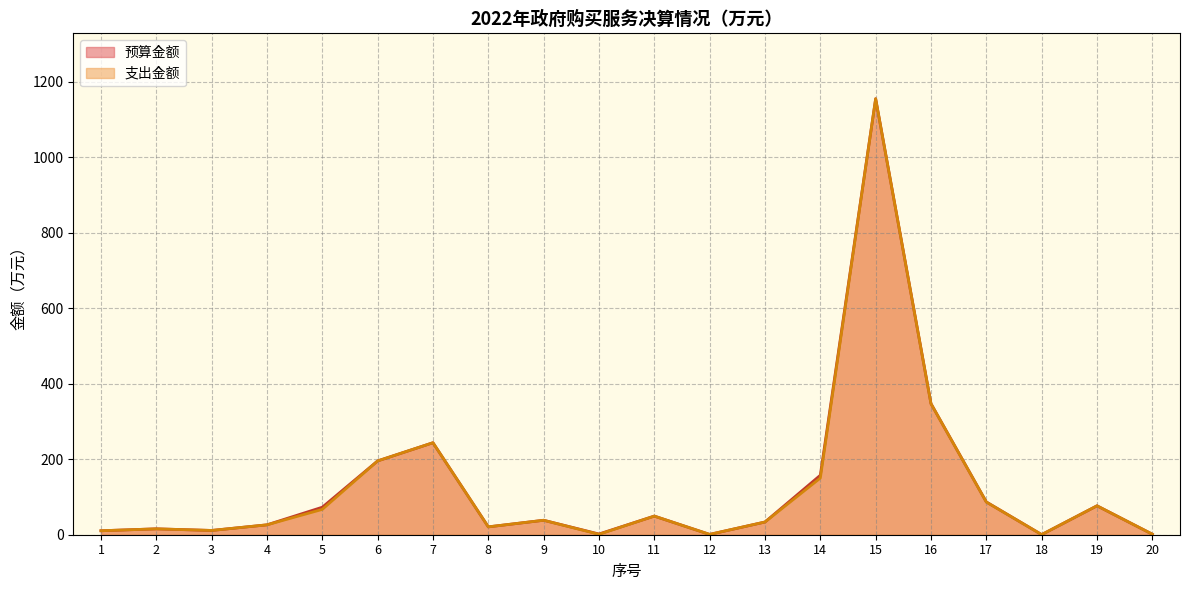

True or false: 预算金额 and 支出金额 intersect in this chart.

False